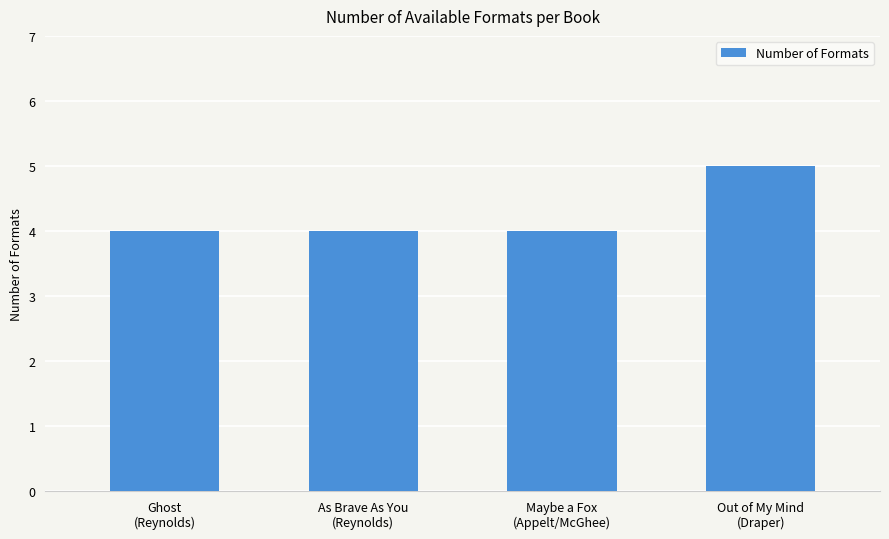

What is the minimum value shown in the chart?

4